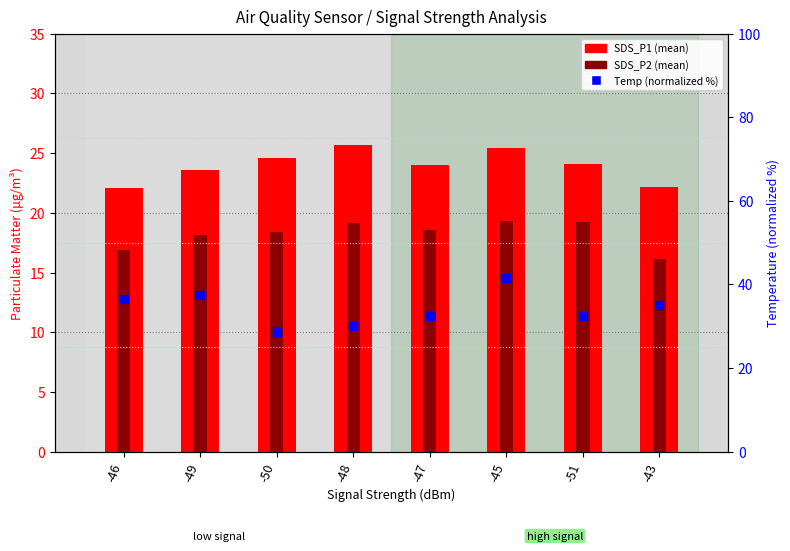

Which series contains the lowest Y value?

SDS_P2 (mean)